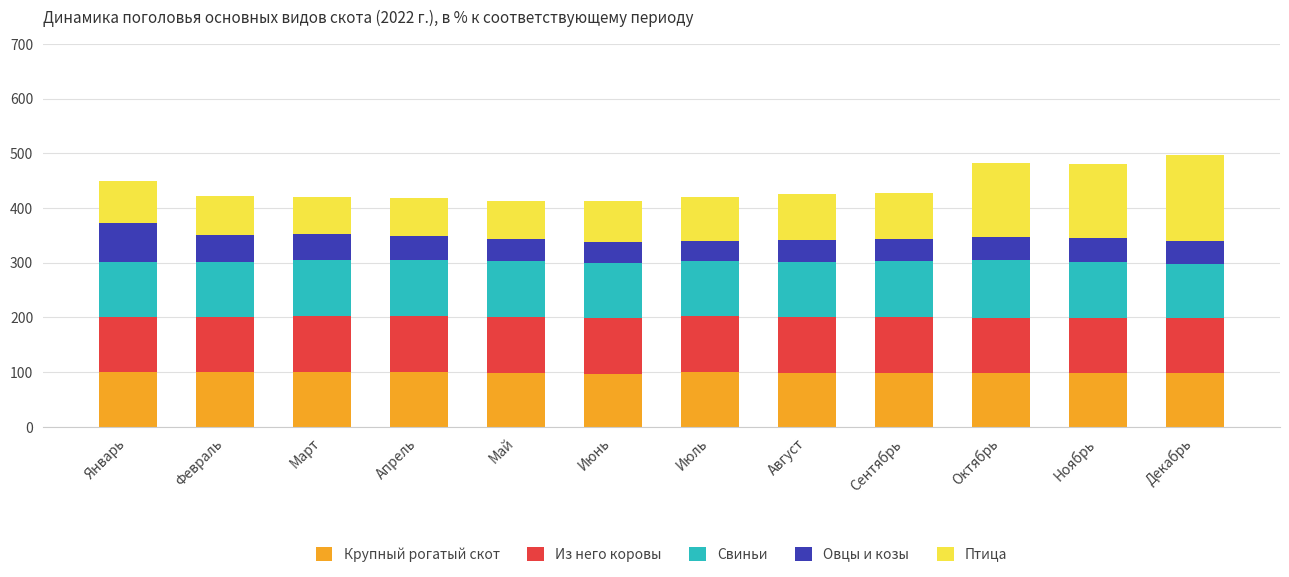

The Крупный рогатый скот series shows 66.0 at Апрель. True or false?

False